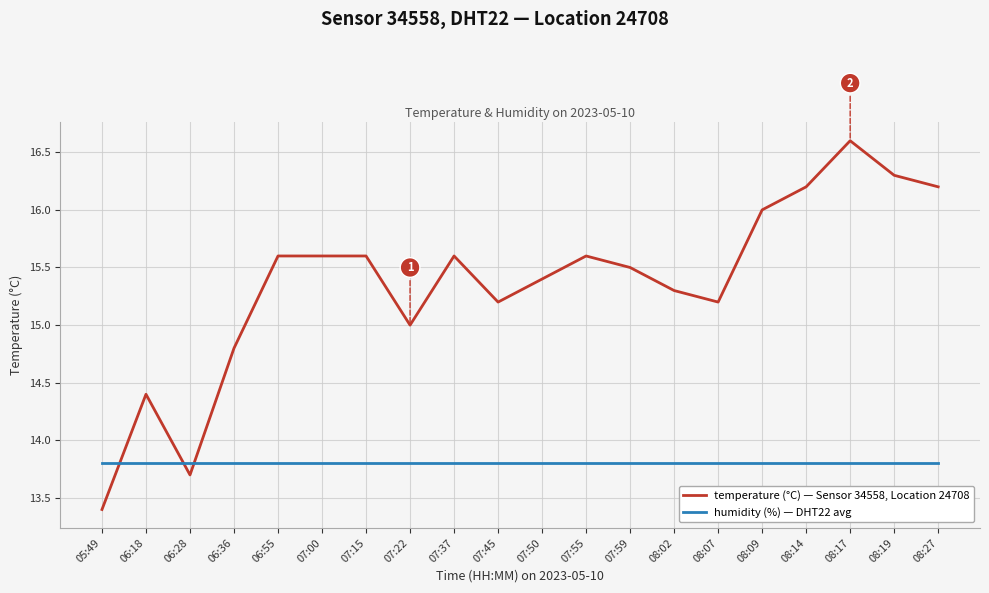

Count the number of categories in the chart.

20